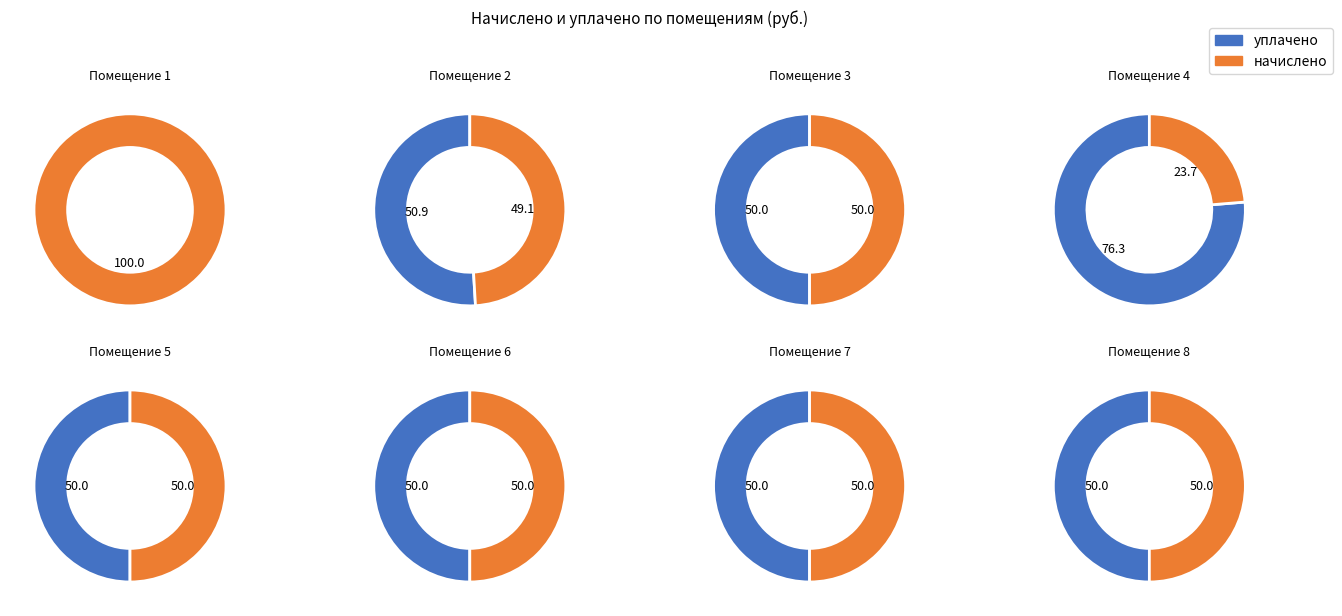

Count the number of slices in the pie.

8